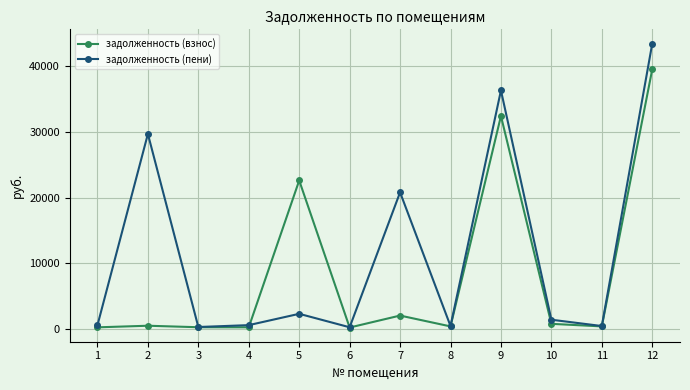

What is the total value across all series at 5?

24933.8